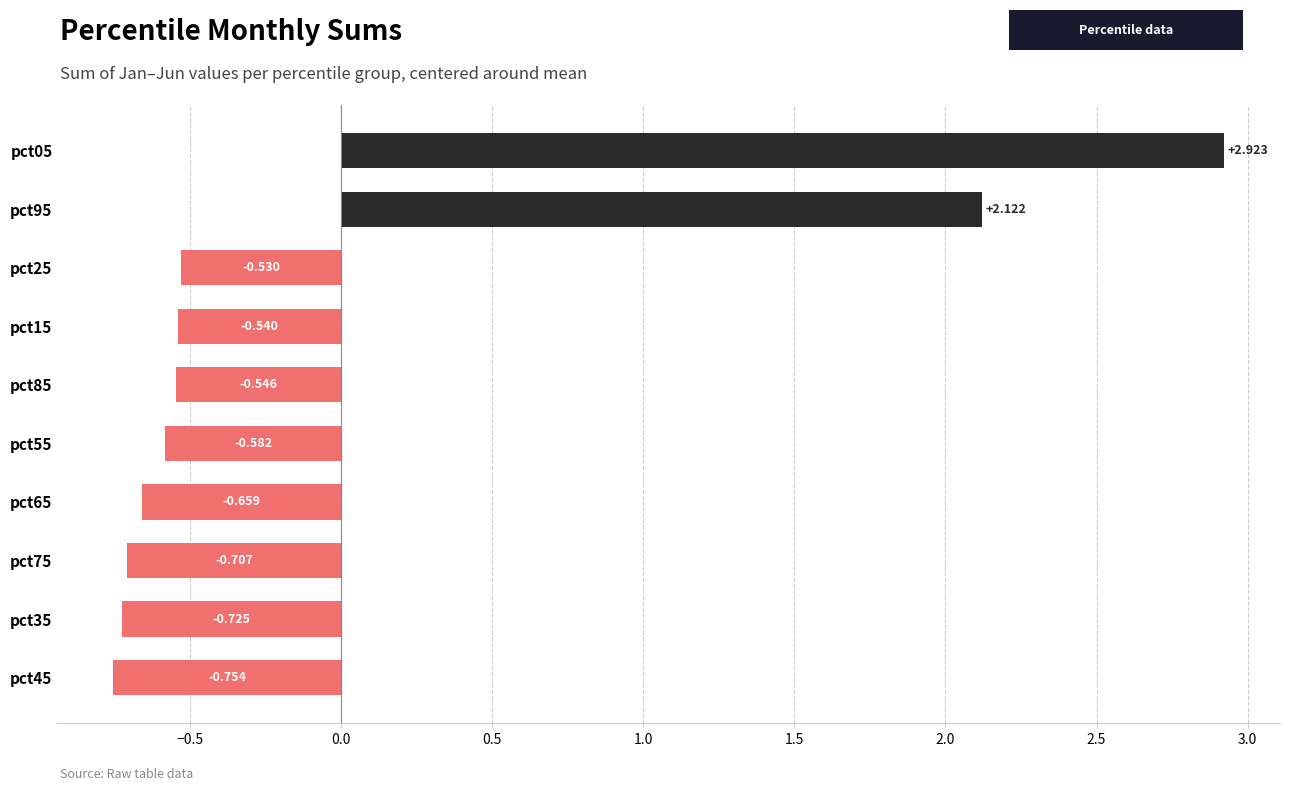

How many data points are above 0?

2